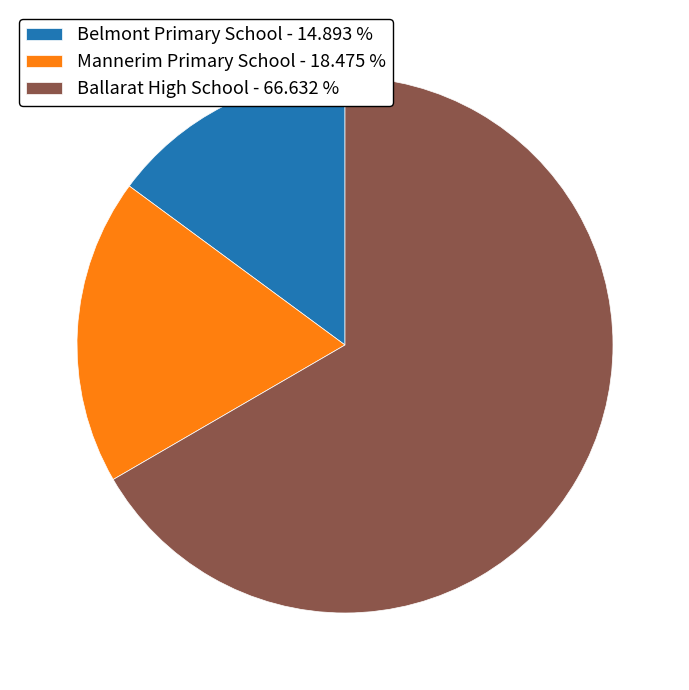

Is there any slice that represents more than half of the pie?

Yes